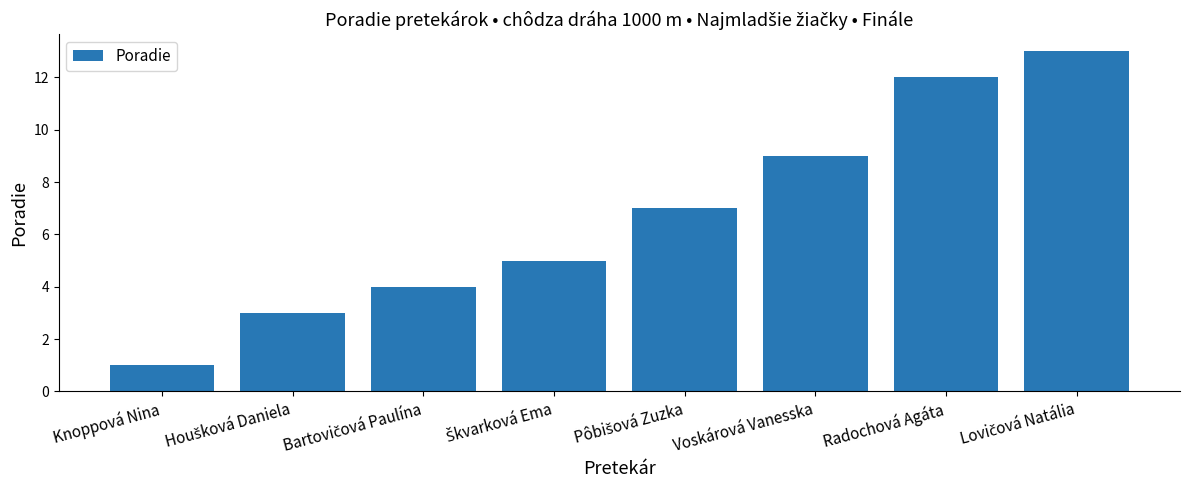

What position from the left is Voskárová Vanesska?

6